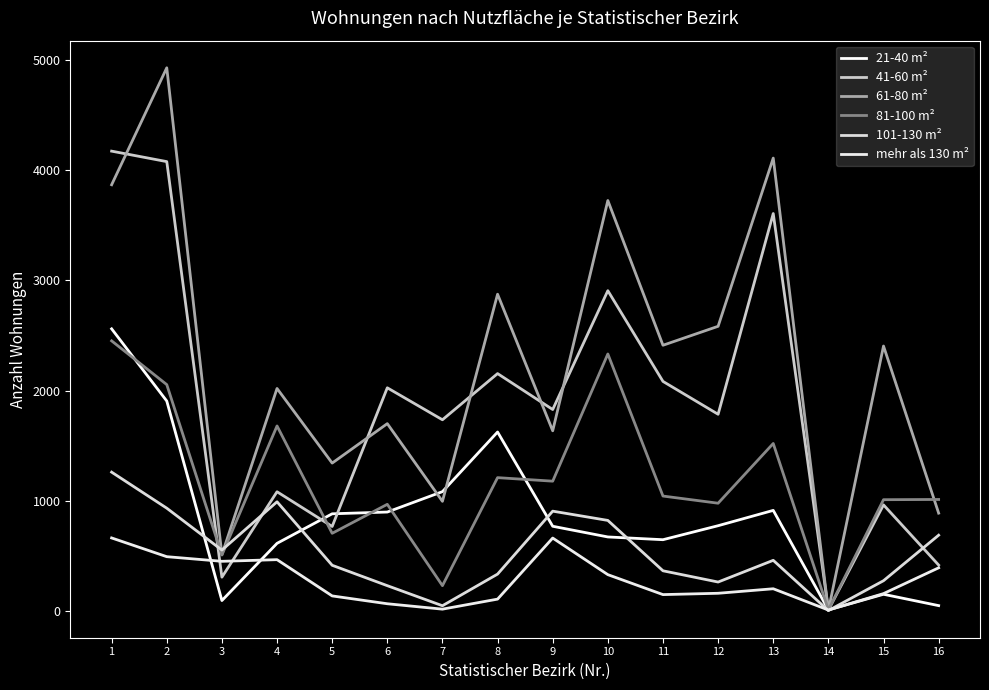

Is the value of 21-40 m² at 9 greater than the value of 61-80 m² at 12?

No